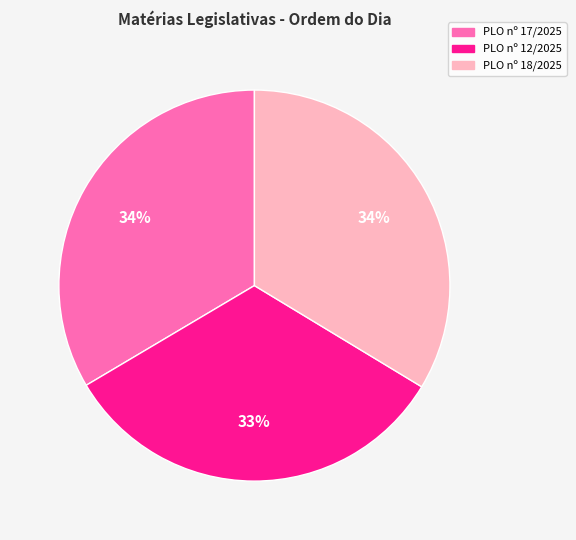

To the nearest percent, what percentage of the pie is PLO nº 17/2025?

34%